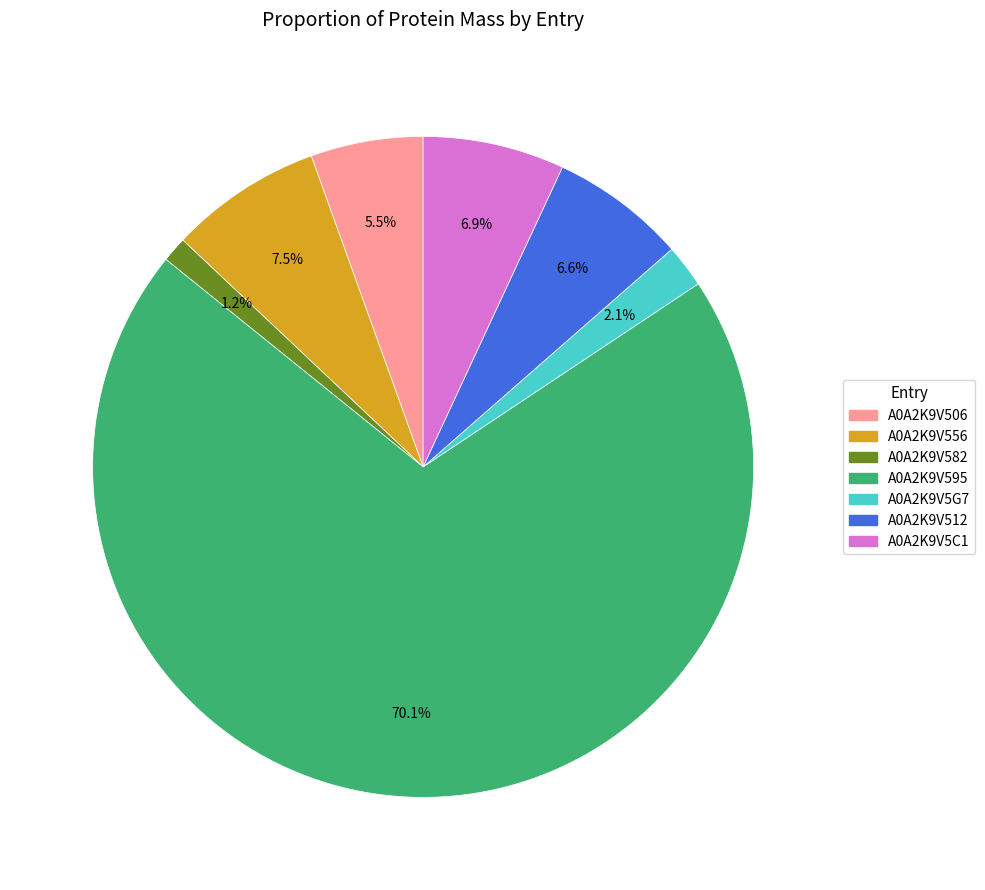

How many segments does this pie chart have?

7